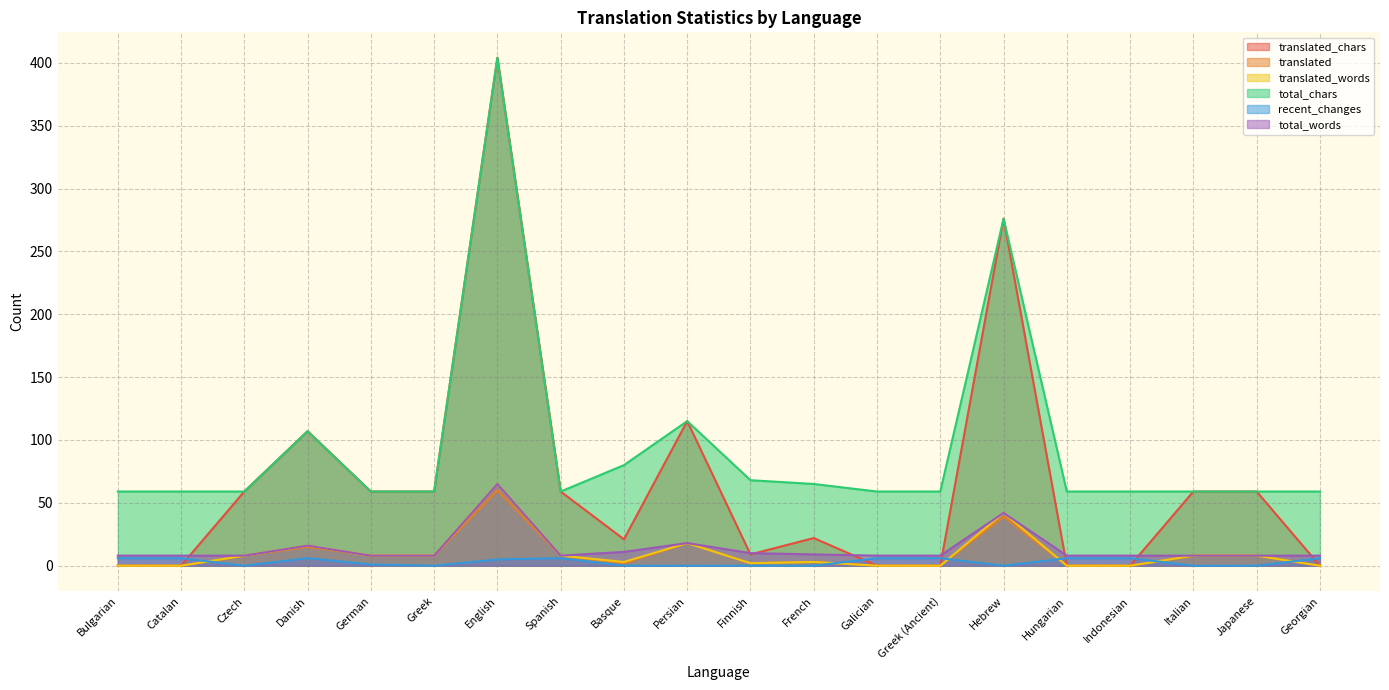

How many lines are shown in the chart?

6